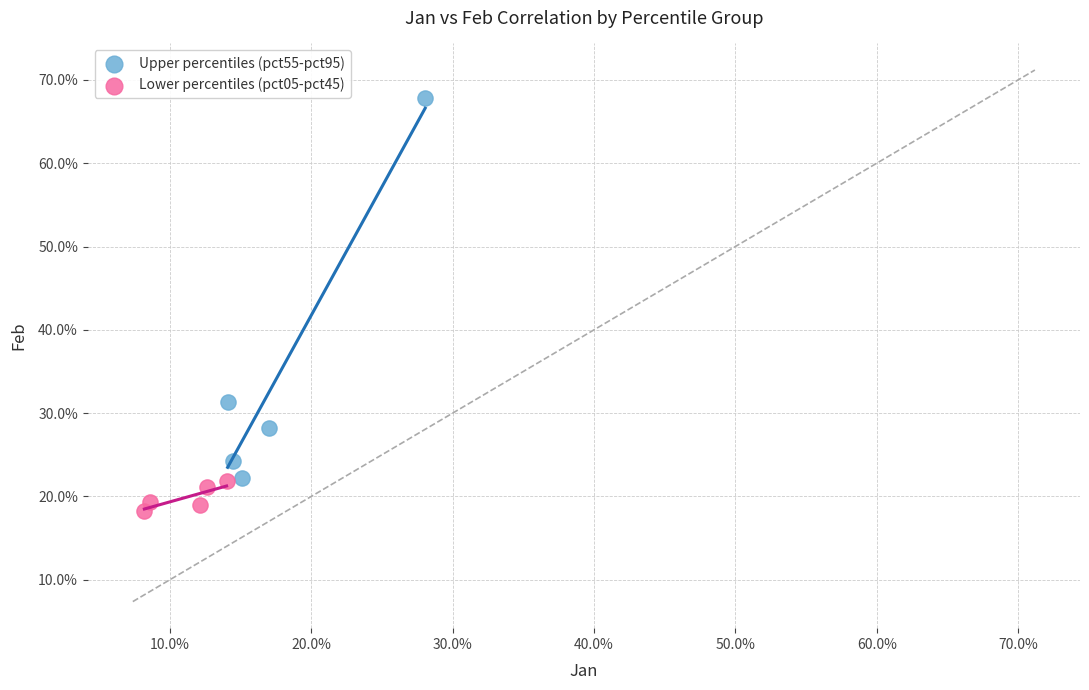

Which series contains the lowest Y value?

Lower percentiles (pct05-pct45)